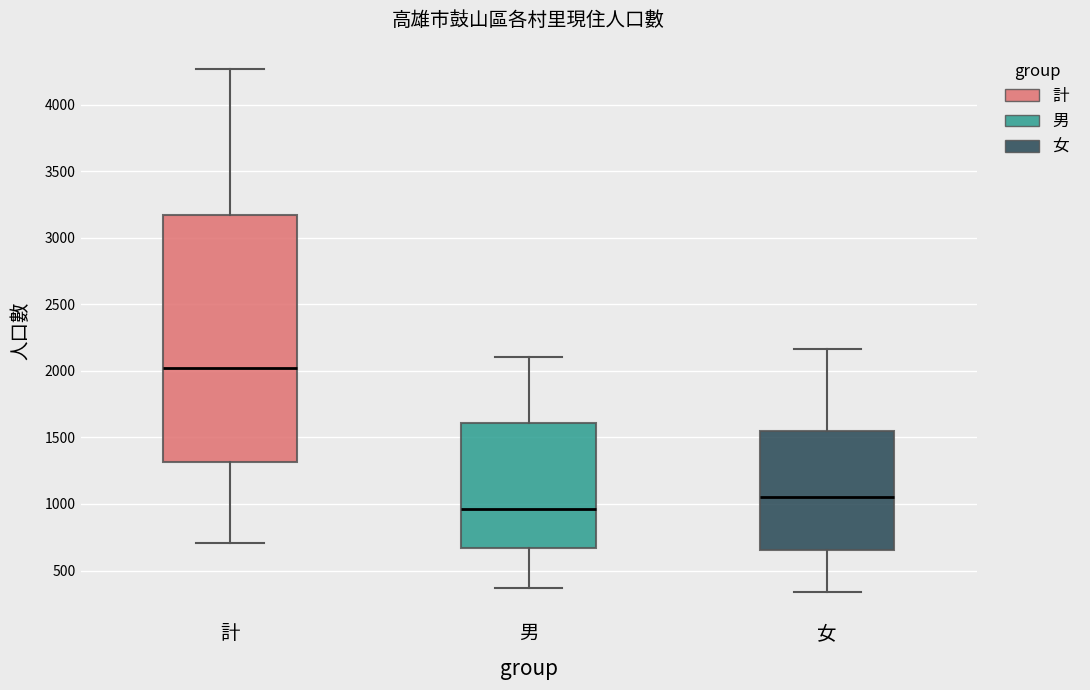

Reading left to right, read every box against the y-axis: the position of its median line, the range the box covers, and the ends of its whiskers. The values are not printed on the chart, so give them approximately, as read against the axis.

計: median 2000, box 1300 to 3150, whiskers 700 to 4250
男: median 950, box 650 to 1600, whiskers 350 to 2100
女: median 1050, box 650 to 1550, whiskers 350 to 2150